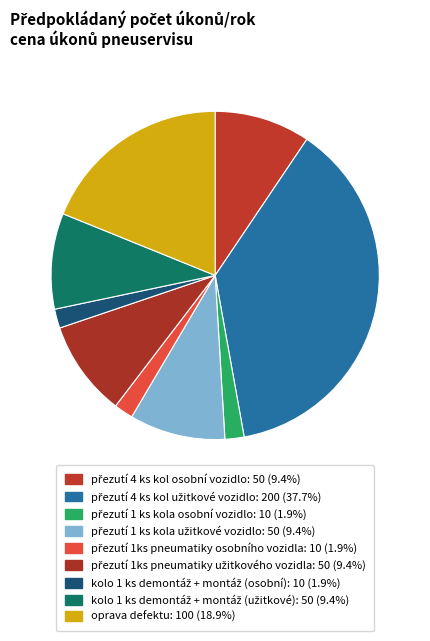

What is the largest slice in the pie chart?

přezutí 4 ks kol užitkové vozidlo